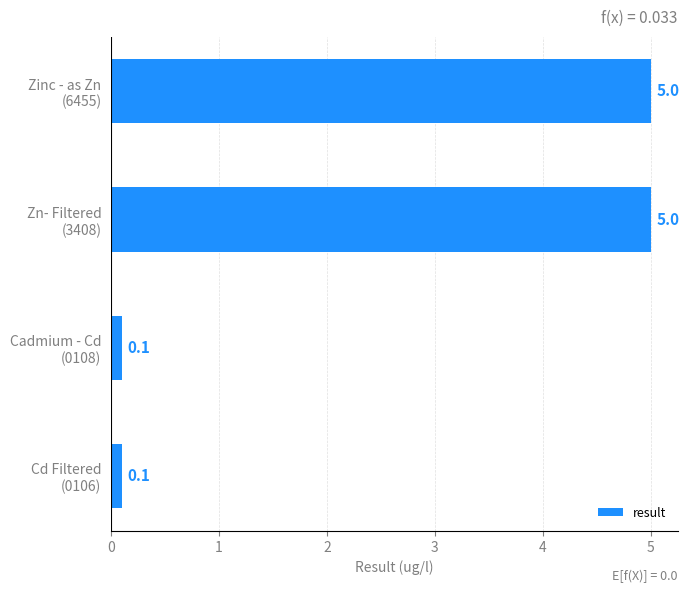

What is the sum of all values?

10.2